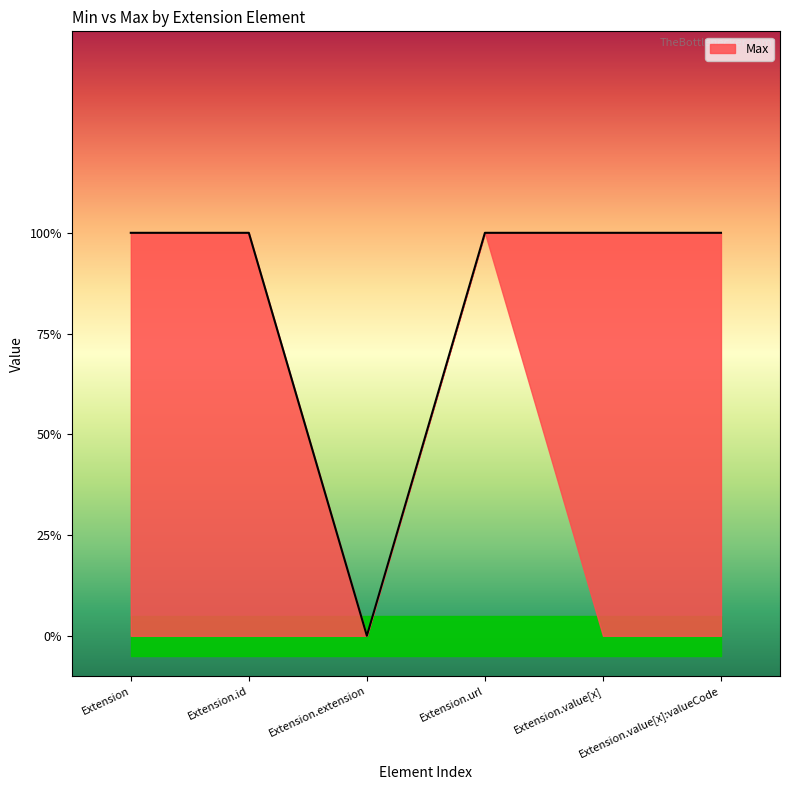

What is the sum of all values?

5